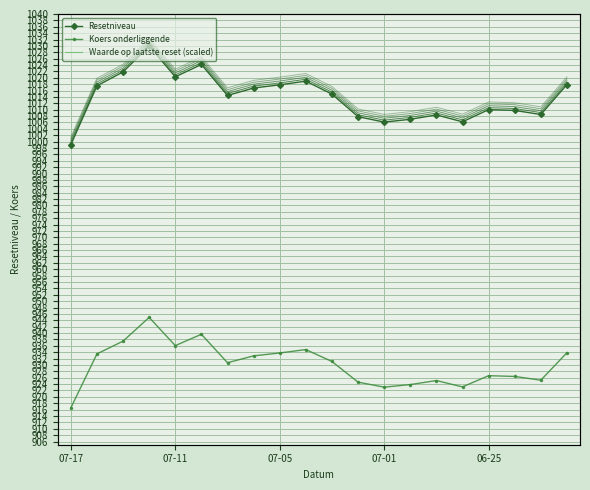

True or false: Resetniveau and Waarde op laatste reset (scaled) cross at least once.

False